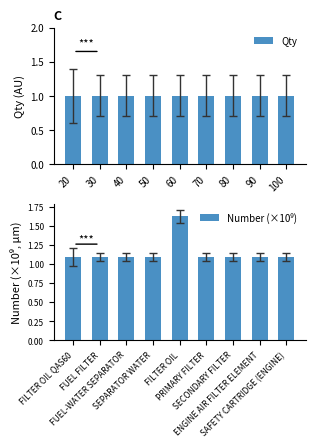

Which series has the widest spread of values?

Number (×10⁹)